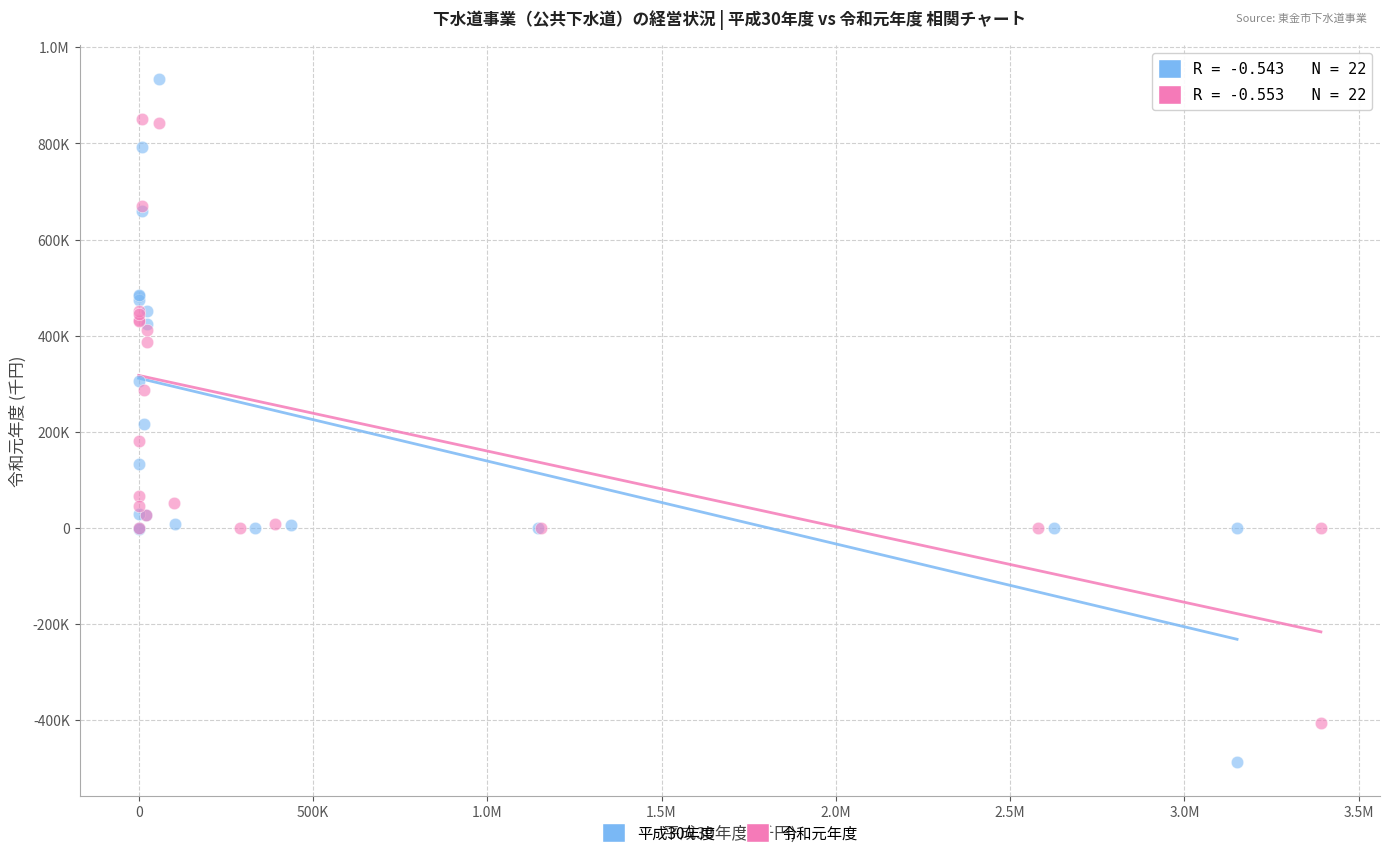

What are all the series names shown in the legend?

平成30年度, 令和元年度